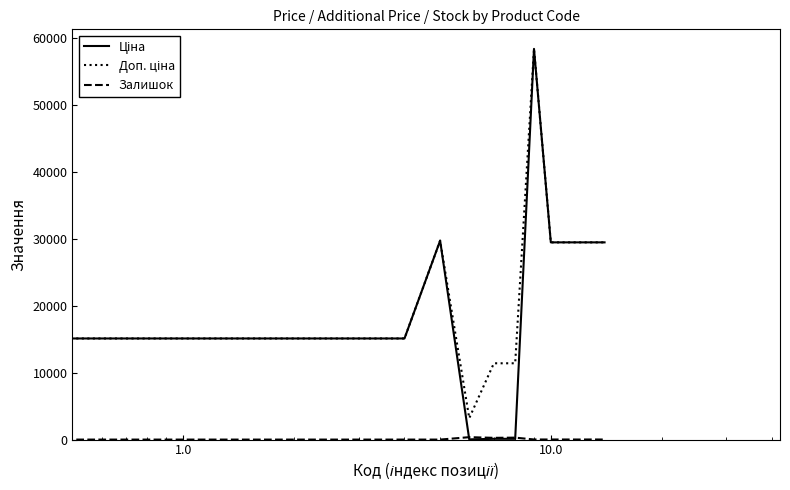

True or false: Доп. ціна and Ціна intersect in this chart.

False